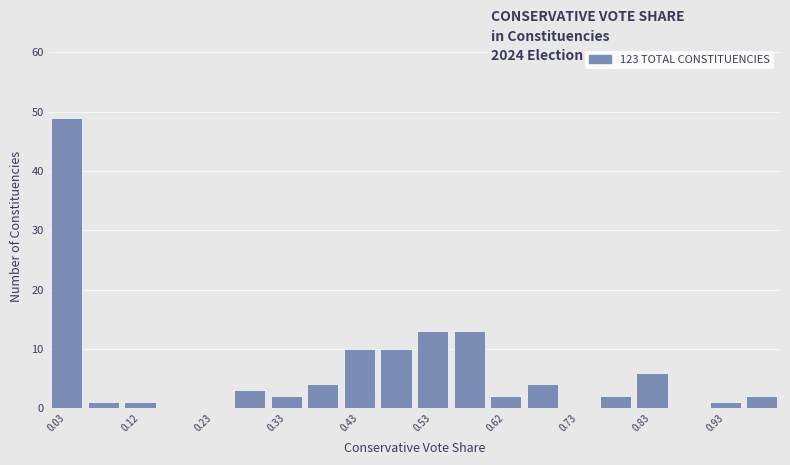

What is the height of the bar covering 0.00 to 0.05 on the x-axis? The values are not printed on the chart, so give them approximately, as read against the axis.

49